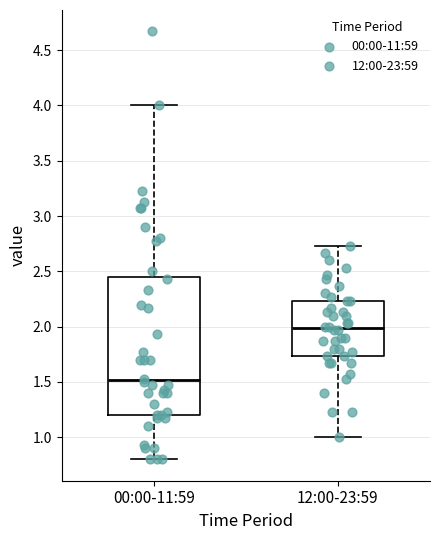

Reading left to right, transcribe this box plot: for each box, give where its median line is, the range the box spans, and where its two whiskers end, as read against the y-axis. The values are not printed on the chart, so give them approximately, as read against the axis.

00:00-11:59: median 1.50, box 1.20 to 2.45, whiskers 0.80 to 4.00
12:00-23:59: median 2.00, box 1.75 to 2.25, whiskers 1.00 to 2.75